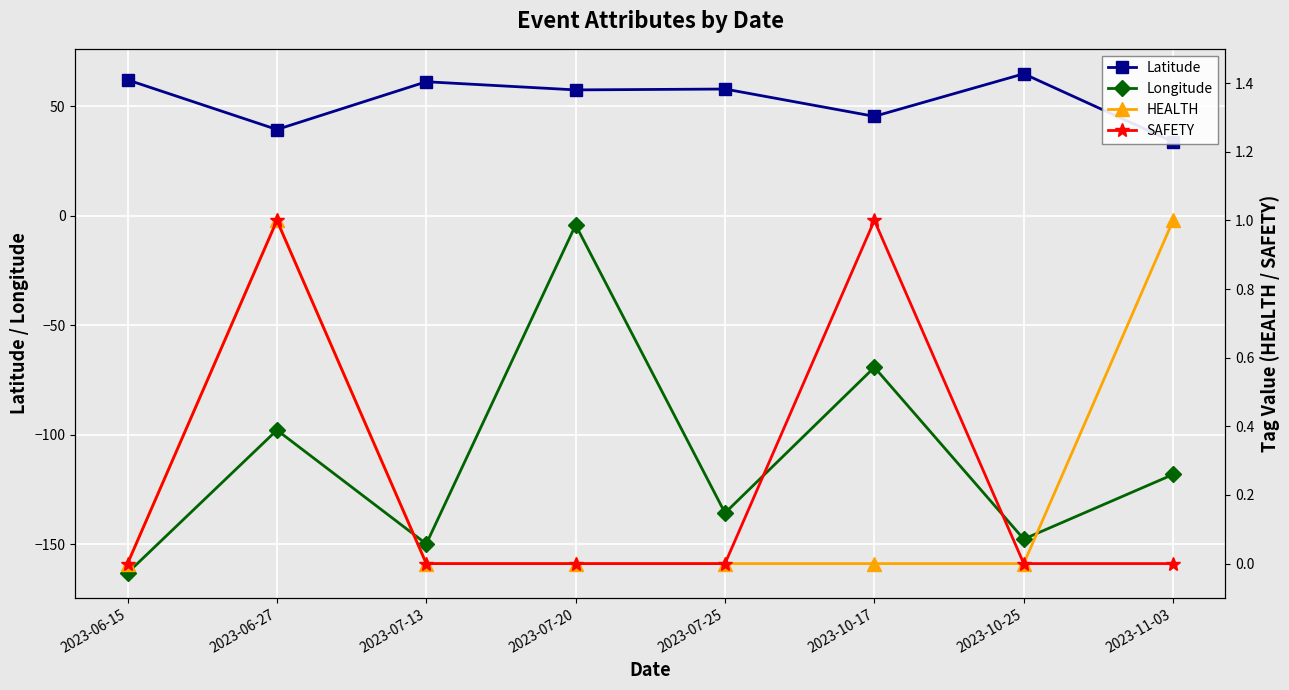

What is the label of the 4th point from the right?

2023-07-25